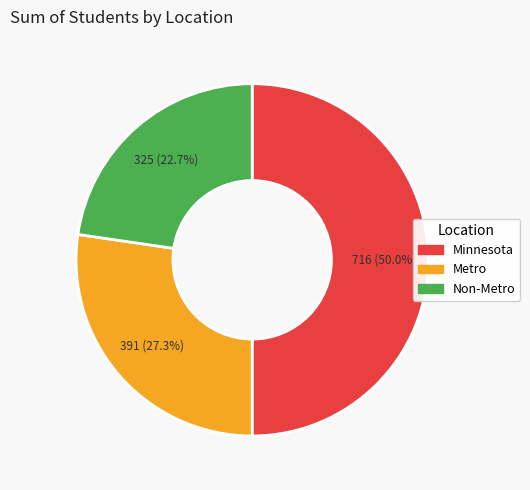

Is Non-Metro the majority of the pie?

No